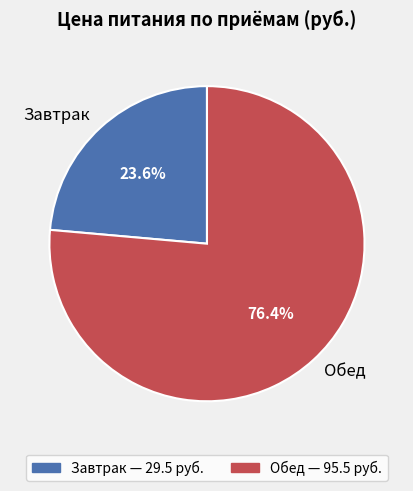

Count the number of slices in the pie.

2